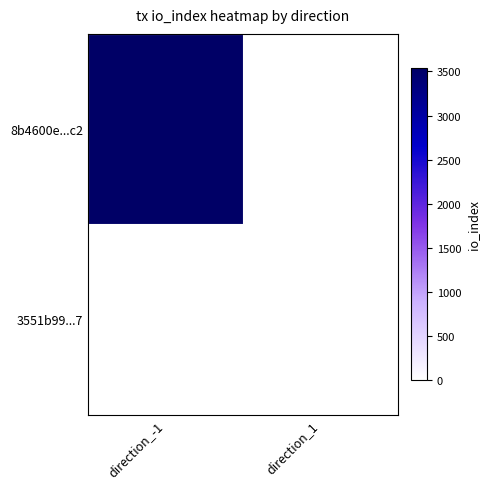

Rank the series at direction_-1 from lowest to highest value.

3551b99...7, 8b4600e...c2